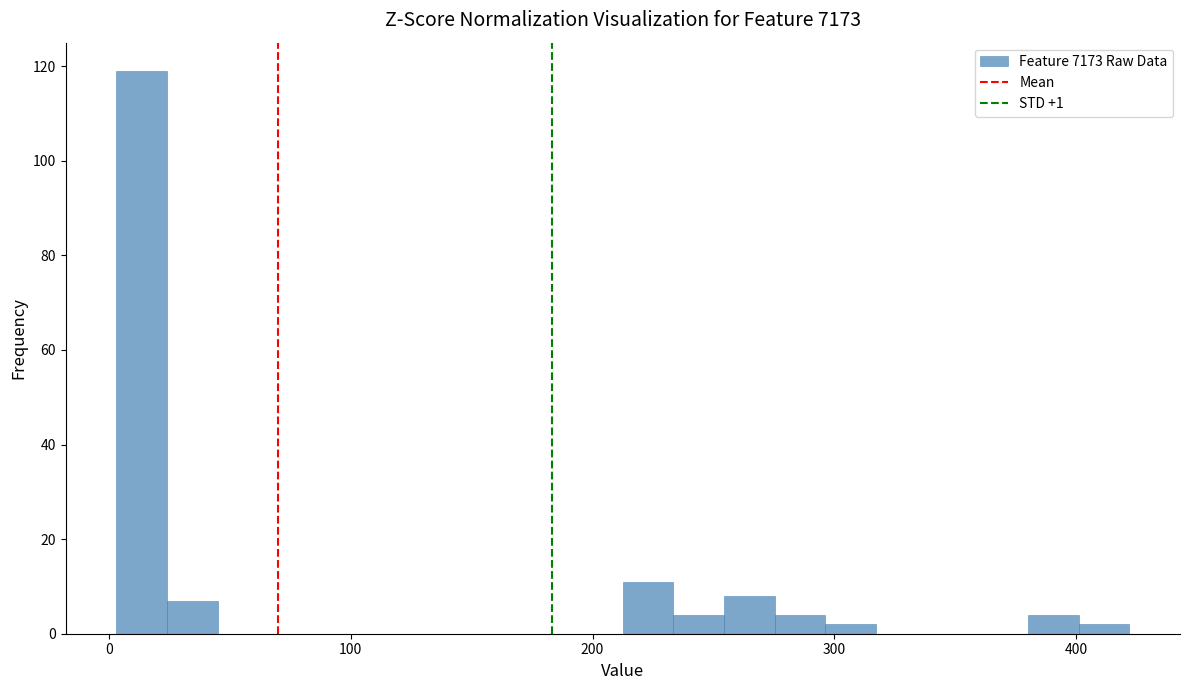

Read against the x-axis, roughly where is the centre of the tallest bar?

10